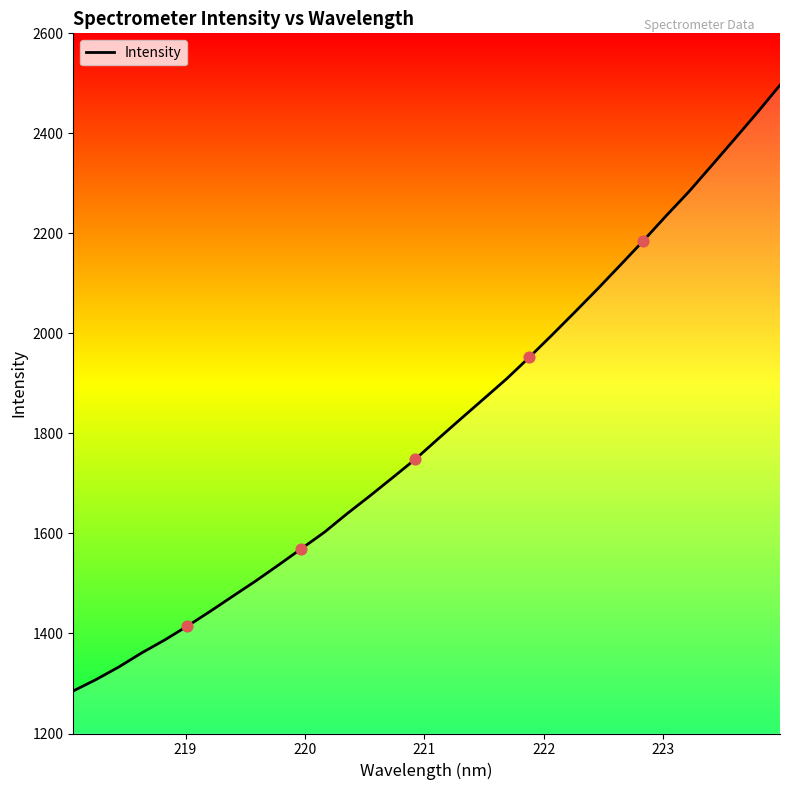

What is the minimum value shown in the chart?

1285.1